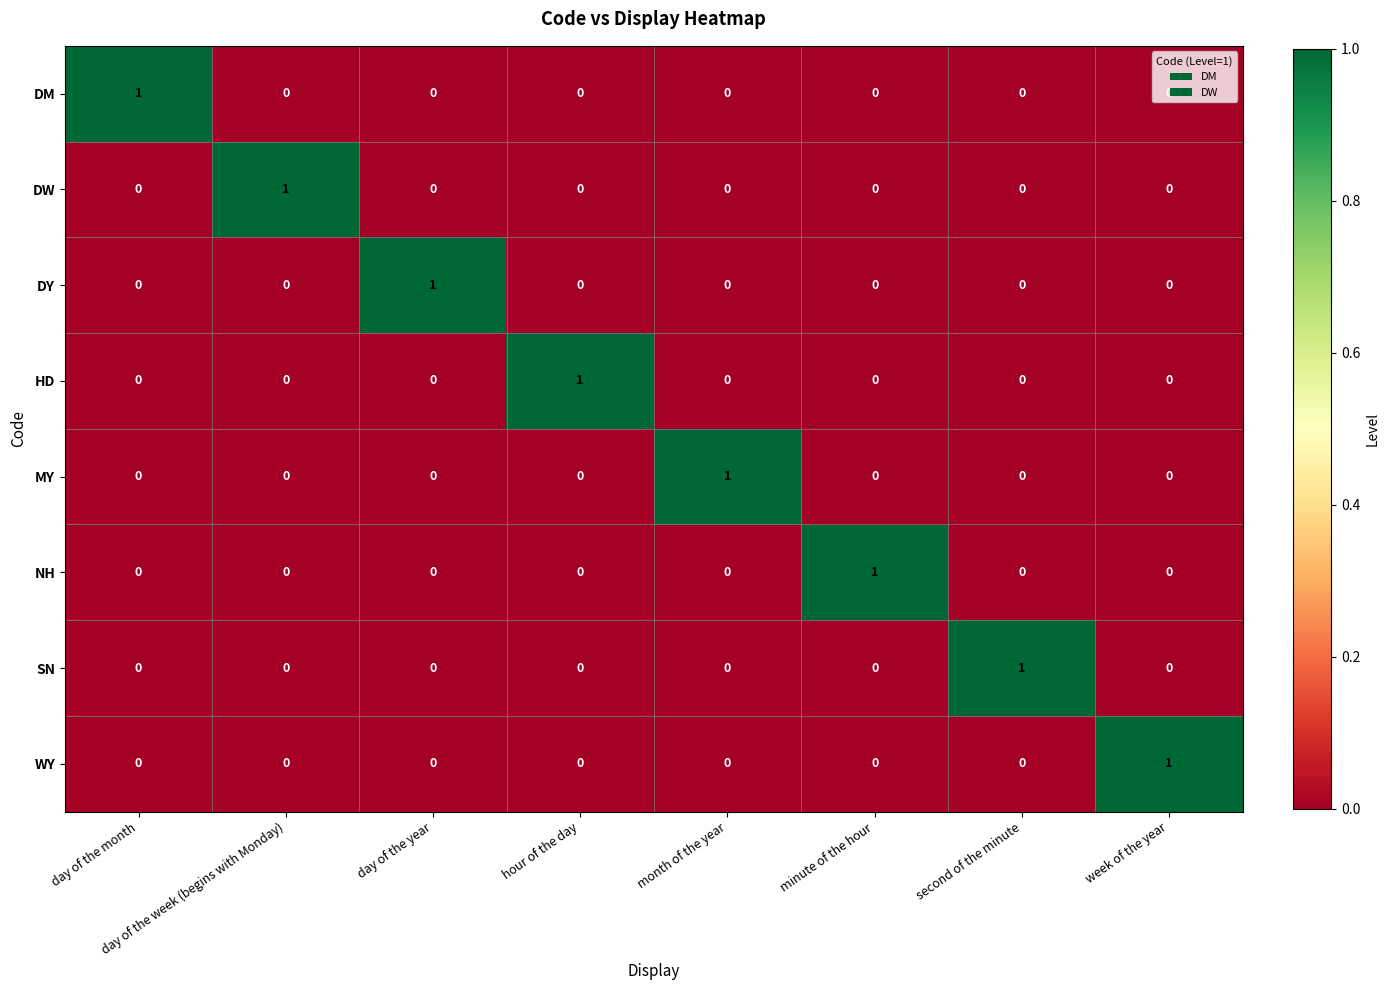

What is the spread (max minus min) of values at hour of the day?

1